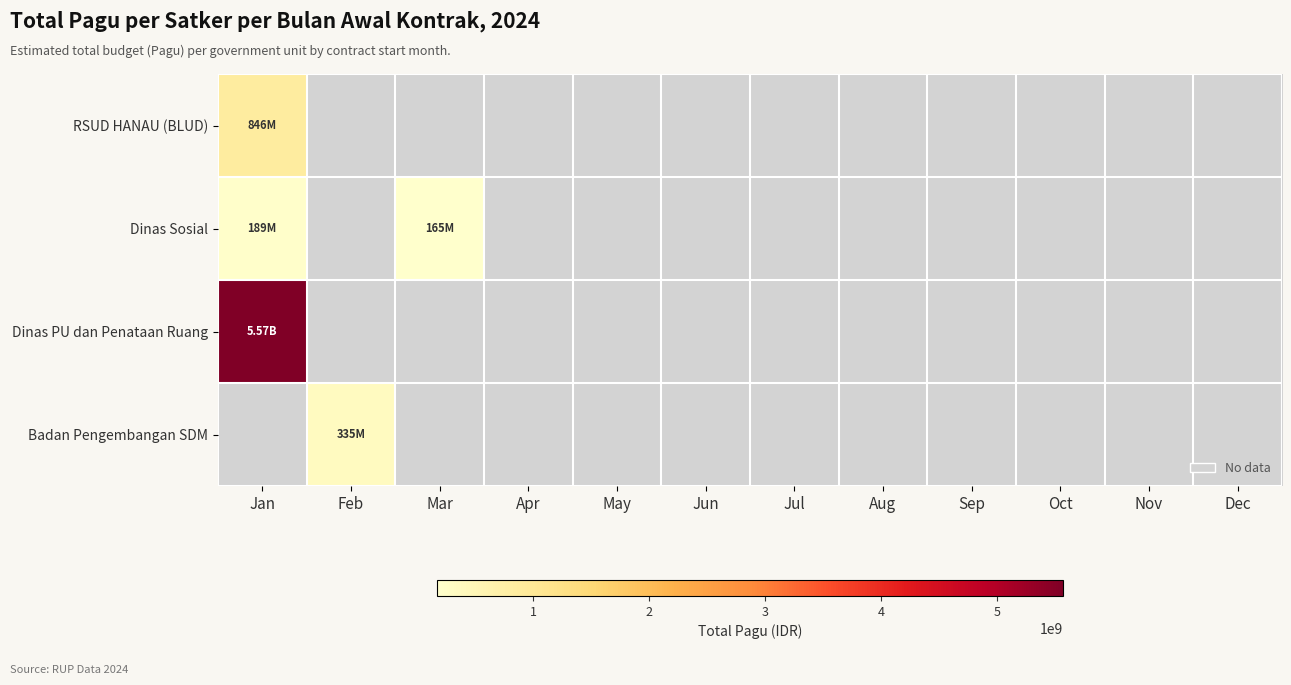

Rank the categories by Badan Pengembangan SDM value from lowest to highest.

Jan, Feb, Mar, Apr, May, Jun, Jul, Aug, Sep, Oct, Nov, Dec